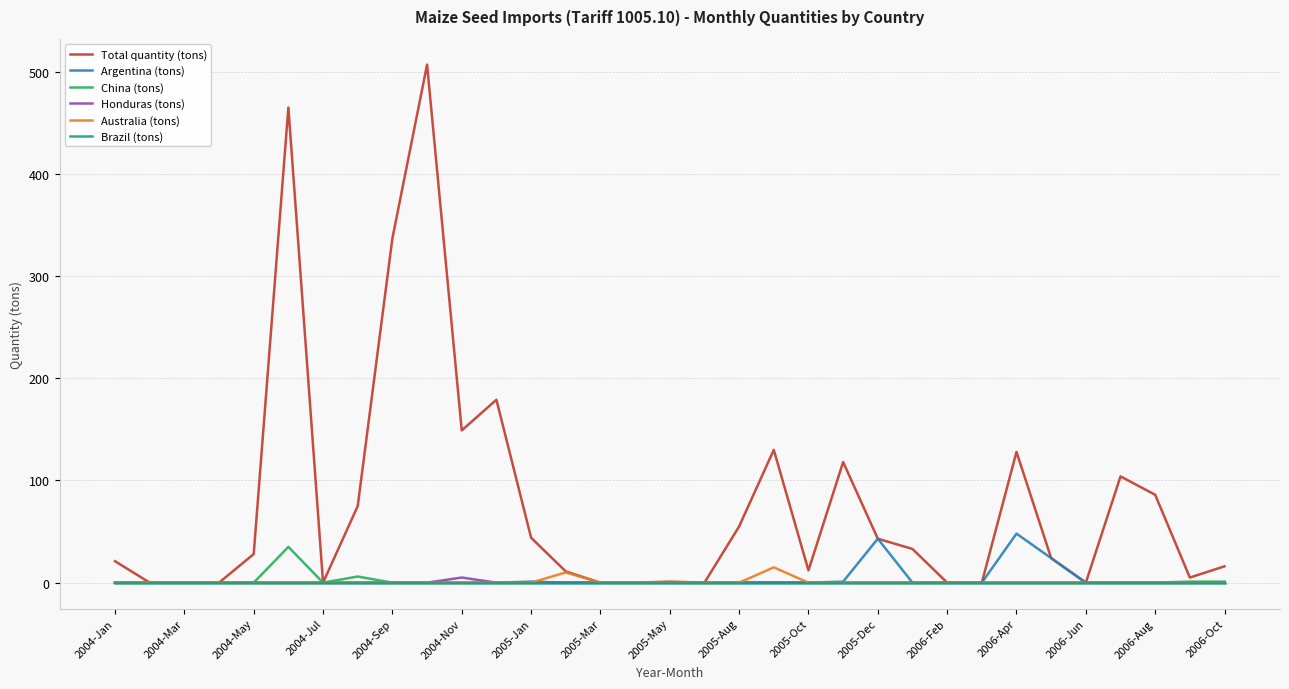

Which series has the largest total across all categories?

Total quantity (tons)